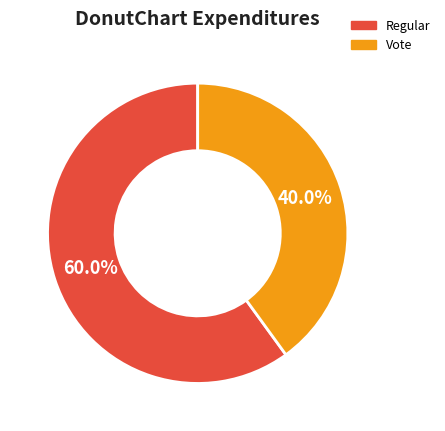

Which has a higher value, Vote or Regular?

Regular